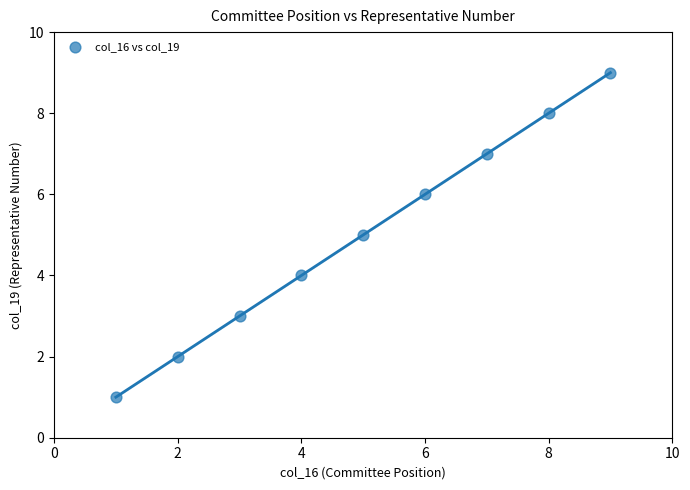

What is the range of Y values (max minus min)?

8